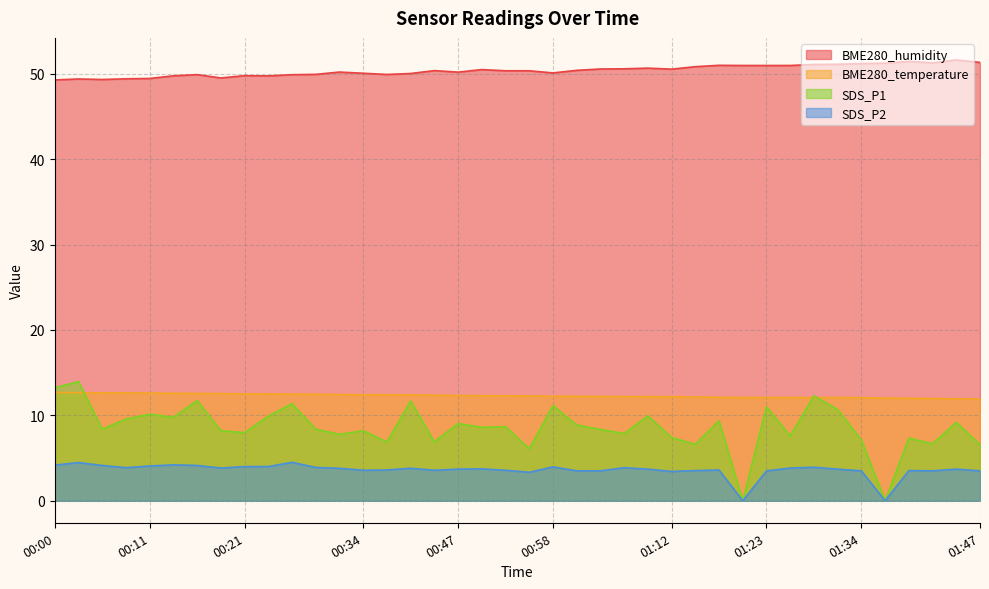

Reading right to left, list all the values displayed in this chart.

BME280_humidity: 01:47=51.3	01:45=51.6	01:42=51.3	01:39=51.4	01:36=51.2	01:34=51.2	01:31=51.1	01:29=51.1	01:26=51.0	01:23=51.0	01:20=51.0	01:17=51.0	01:14=50.8	01:12=50.5	01:09=50.6	01:06=50.6	01:04=50.5	01:01=50.4	00:58=50.1	00:55=50.3	00:52=50.3	00:50=50.5	00:47=50.2	00:41=50.4	00:39=50.0	00:36=49.9	00:34=50.0	00:31=50.2	00:29=49.9	00:26=49.9	00:24=49.7	00:21=49.8	00:18=49.5	00:16=49.9	00:13=49.8	00:11=49.4	00:08=49.4	00:05=49.3	00:03=49.4	00:00=49.3
BME280_temperature: 01:47=11.9	01:45=11.9	01:42=12.0	01:39=12.0	01:36=12.0	01:34=12.1	01:31=12.1	01:29=12.1	01:26=12.1	01:23=12.1	01:20=12.1	01:17=12.1	01:14=12.2	01:12=12.2	01:09=12.2	01:06=12.2	01:04=12.2	01:01=12.2	00:58=12.2	00:55=12.3	00:52=12.3	00:50=12.3	00:47=12.3	00:41=12.4	00:39=12.4	00:36=12.4	00:34=12.4	00:31=12.4	00:29=12.5	00:26=12.5	00:24=12.5	00:21=12.5	00:18=12.5	00:16=12.6	00:13=12.6	00:11=12.6	00:08=12.6	00:05=12.6	00:03=12.7	00:00=12.7
SDS_P1: 01:47=6.6	01:45=9.2	01:42=6.7	01:39=7.3	01:36=0.0	01:34=7.1	01:31=10.7	01:29=12.3	01:26=7.6	01:23=11.0	01:20=0.0	01:17=9.3	01:14=6.6	01:12=7.4	01:09=9.9	01:06=7.9	01:04=8.3	01:01=8.9	00:58=11.1	00:55=6.1	00:52=8.7	00:50=8.6	00:47=9.0	00:41=6.9	00:39=11.7	00:36=6.9	00:34=8.2	00:31=7.8	00:29=8.4	00:26=11.4	00:24=9.9	00:21=8.0	00:18=8.2	00:16=11.7	00:13=9.8	00:11=10.1	00:08=9.6	00:05=8.4	00:03=13.9	00:00=13.2
SDS_P2: 01:47=3.5	01:45=3.7	01:42=3.5	01:39=3.5	01:36=0.0	01:34=3.5	01:31=3.7	01:29=3.9	01:26=3.8	01:23=3.5	01:20=0.0	01:17=3.6	01:14=3.5	01:12=3.4	01:09=3.7	01:06=3.9	01:04=3.5	01:01=3.5	00:58=4.0	00:55=3.3	00:52=3.6	00:50=3.7	00:47=3.7	00:41=3.6	00:39=3.8	00:36=3.6	00:34=3.6	00:31=3.8	00:29=3.9	00:26=4.5	00:24=4.0	00:21=4.0	00:18=3.8	00:16=4.1	00:13=4.2	00:11=4.1	00:08=3.9	00:05=4.1	00:03=4.5	00:00=4.2